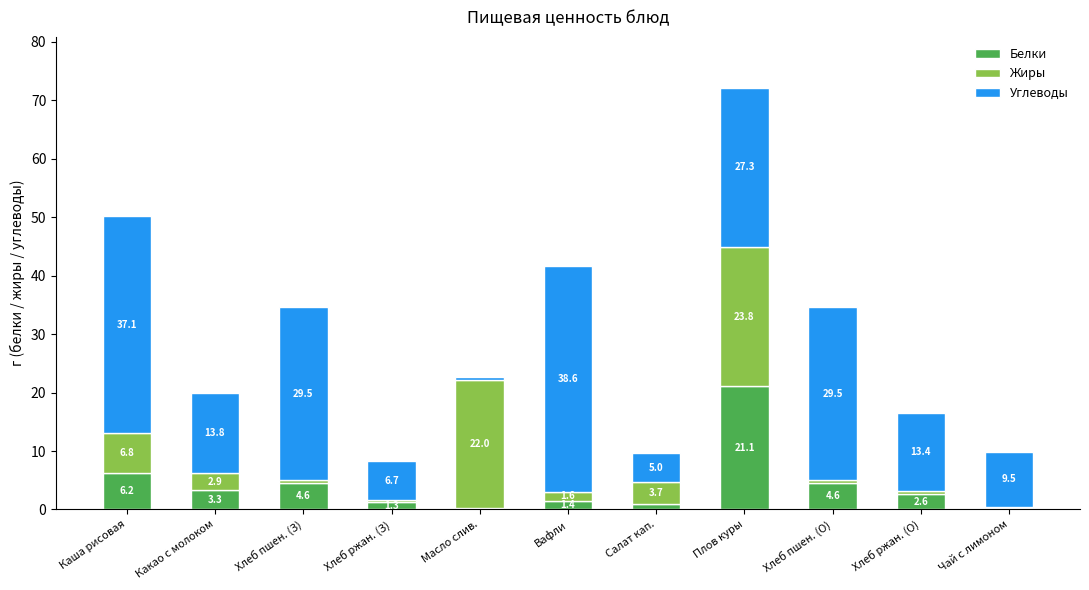

What is the highest value of the Белки series?

21.1